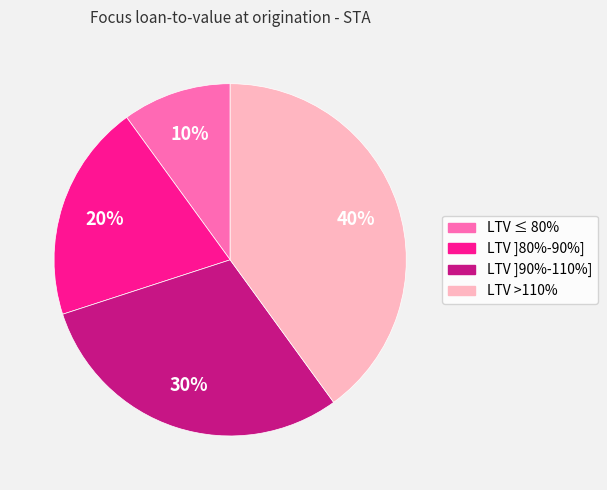

Does LTV ]90%-110%] represent more than half of the total?

No